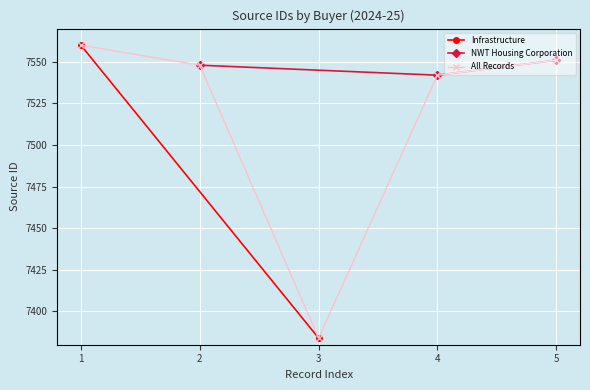

What is the value of the NWT Housing Corporation point at the 3rd from the left?

7551